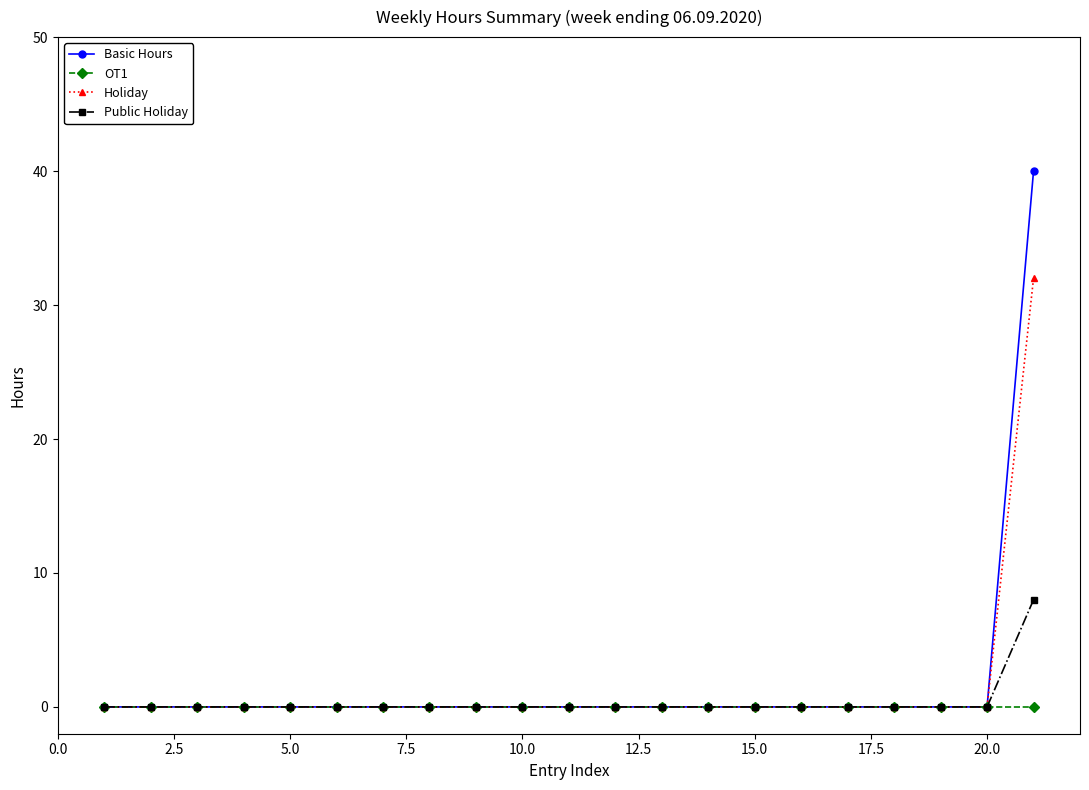

At how many categories does at least one series exceed 14?

1